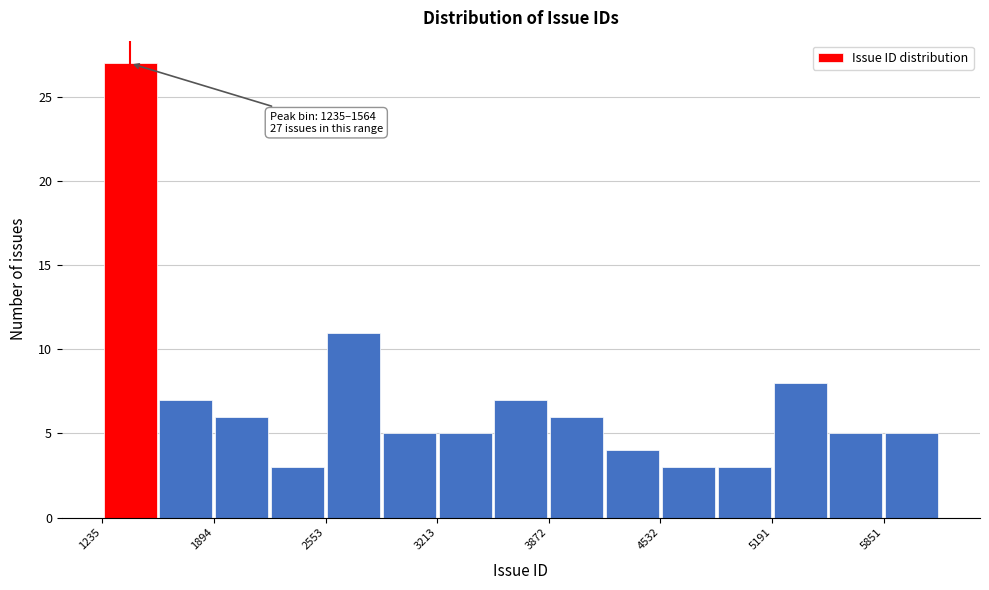

Around what value on the x-axis is the tallest bar? Give the approximate position of its centre, as read against the axis.

1400